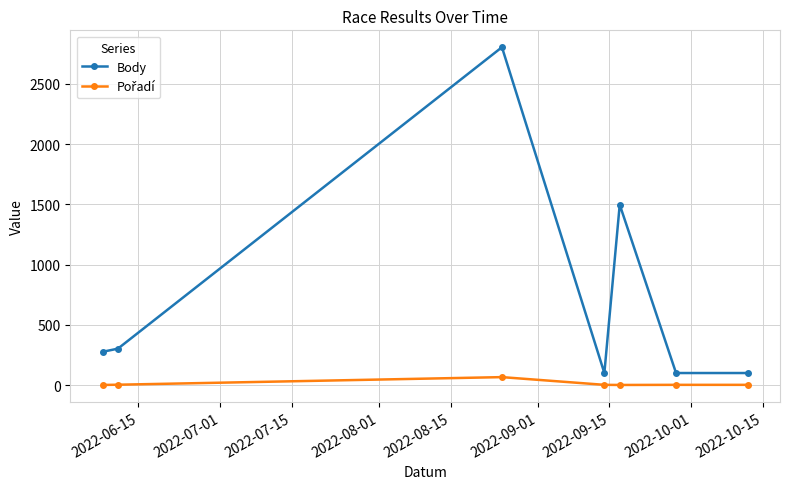

What is the sum of all Body values?

5183